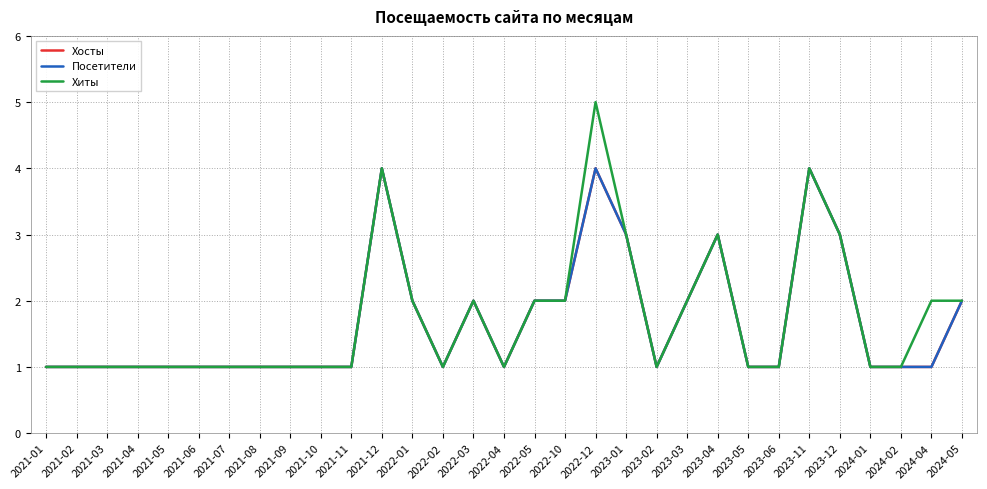

What is the minimum value shown in the chart?

1